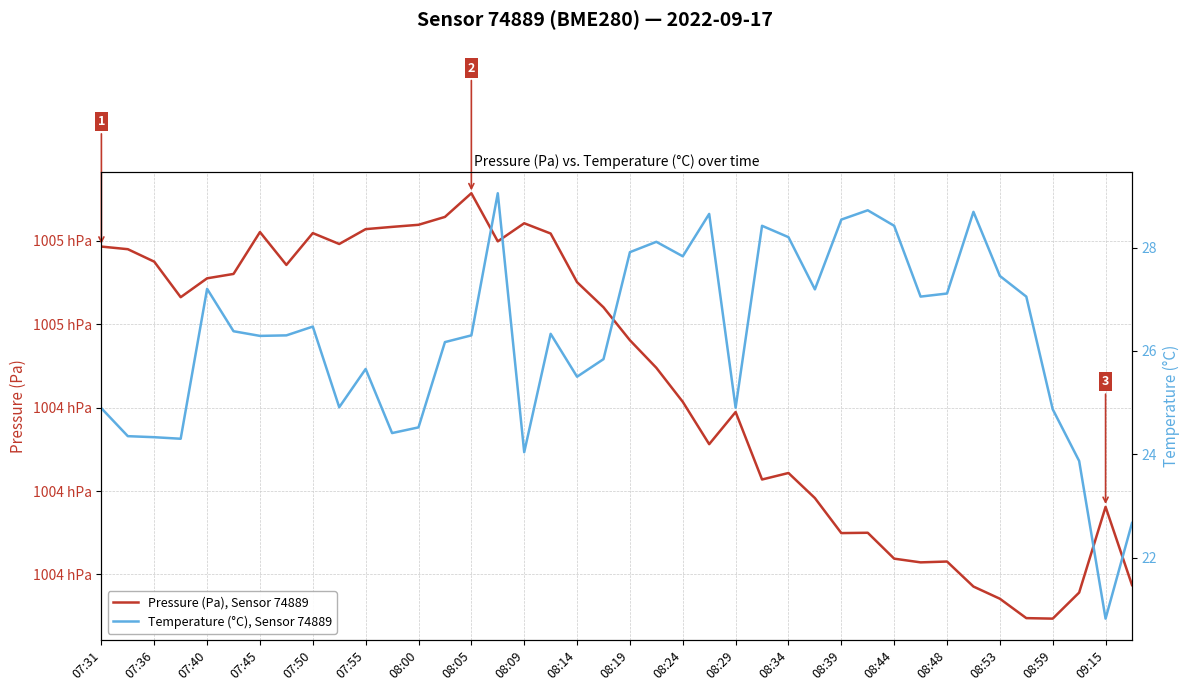

The value of Temperature (°C), Sensor 74889 at 08:24 is 16.7. True or false?

False